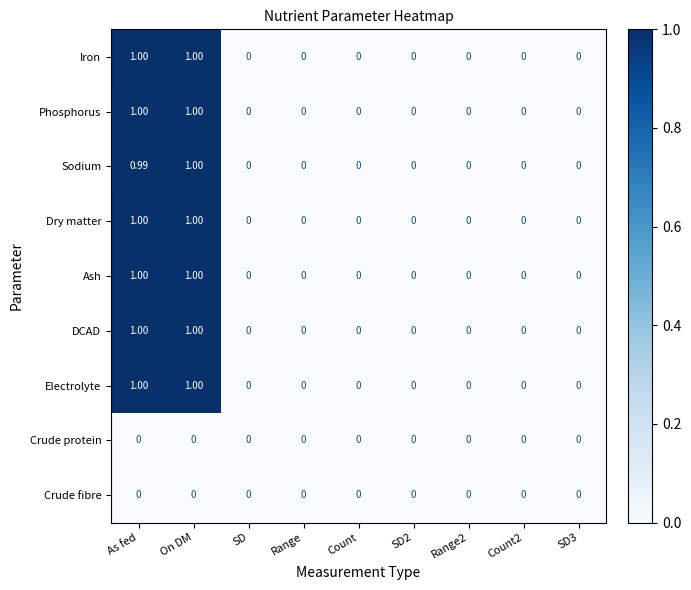

At which category is the sum across all series the highest?

On DM